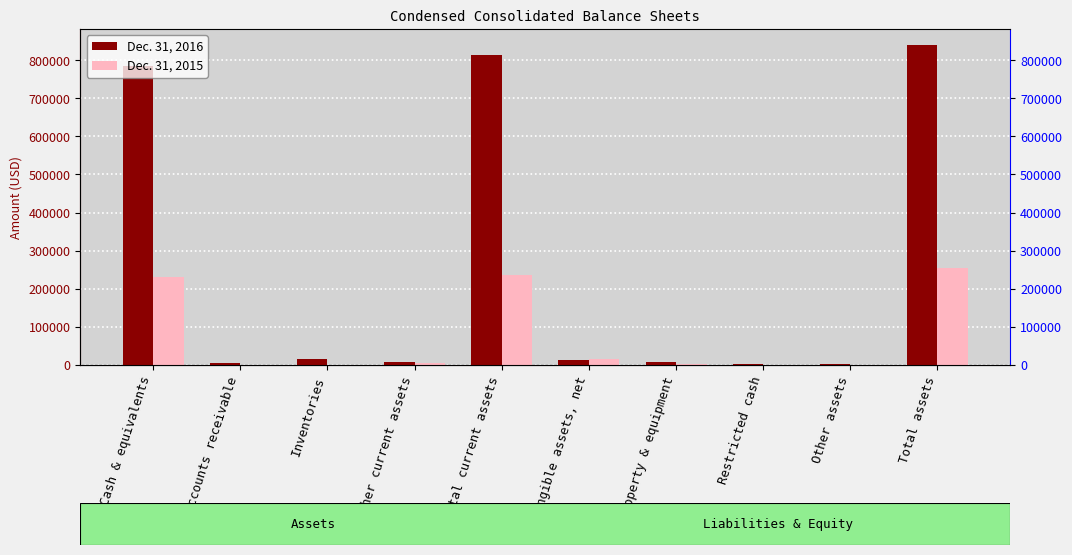

Where is Dec. 31, 2016 nearest to the value 420769?

Cash & equivalents